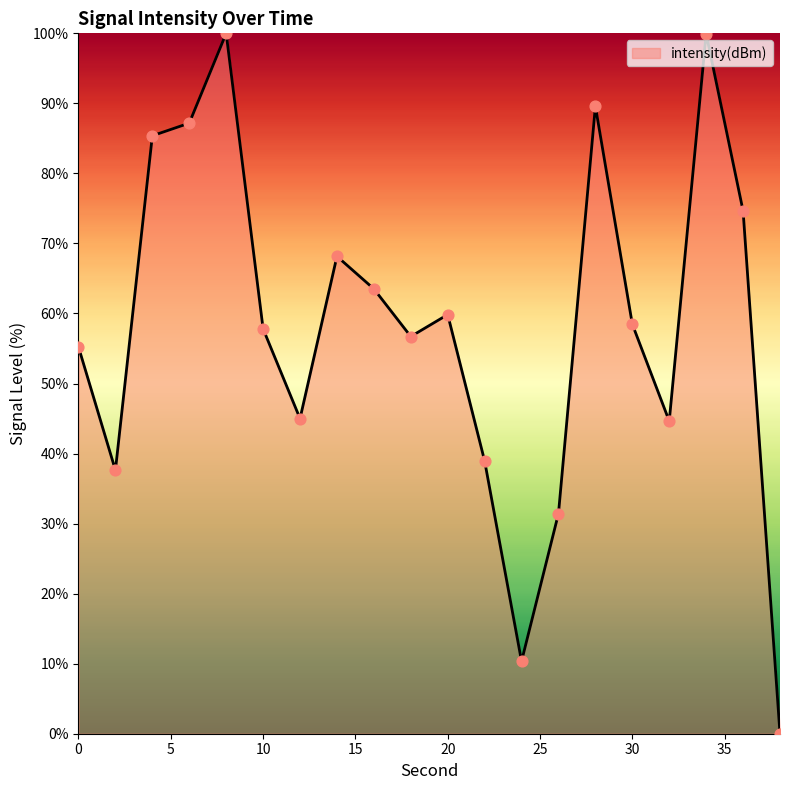

What is the greatest value displayed?

100.0